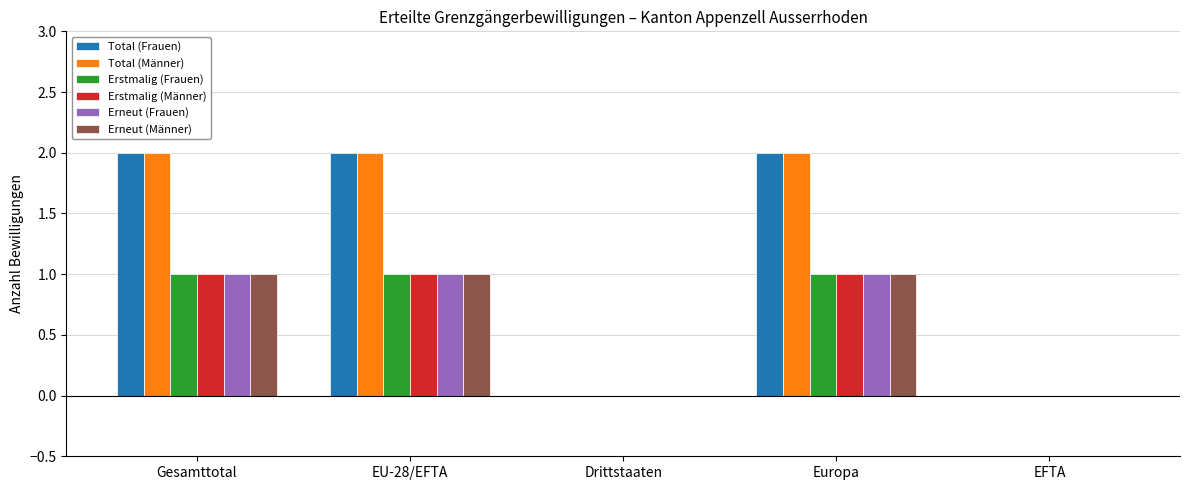

Reading left to right, transcribe all the data shown in this chart.

Total (Frauen): Gesamttotal=2	EU-28/EFTA=2	Drittstaaten=0	Europa=2	EFTA=0
Total (Männer): Gesamttotal=2	EU-28/EFTA=2	Drittstaaten=0	Europa=2	EFTA=0
Erstmalig (Frauen): Gesamttotal=1	EU-28/EFTA=1	Drittstaaten=0	Europa=1	EFTA=0
Erstmalig (Männer): Gesamttotal=1	EU-28/EFTA=1	Drittstaaten=0	Europa=1	EFTA=0
Erneut (Frauen): Gesamttotal=1	EU-28/EFTA=1	Drittstaaten=0	Europa=1	EFTA=0
Erneut (Männer): Gesamttotal=1	EU-28/EFTA=1	Drittstaaten=0	Europa=1	EFTA=0